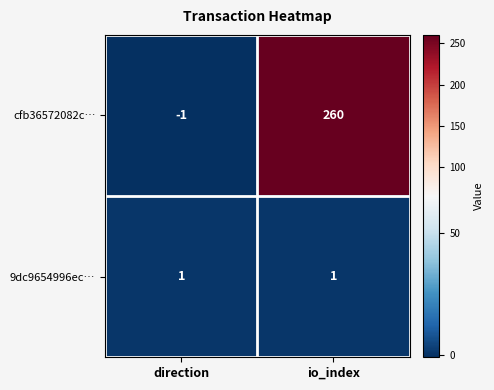

Reading left to right, list all the values displayed in this chart.

cfb36572082c…: direction=-1	io_index=260
9dc9654996ec…: direction=1	io_index=1